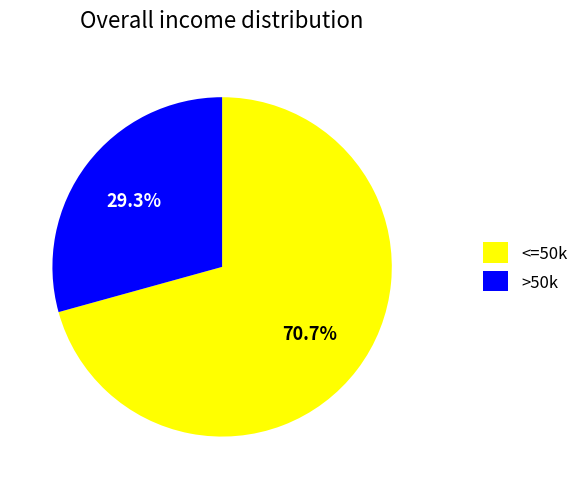

Rank the categories by value from highest to lowest.

<=50k, >50k